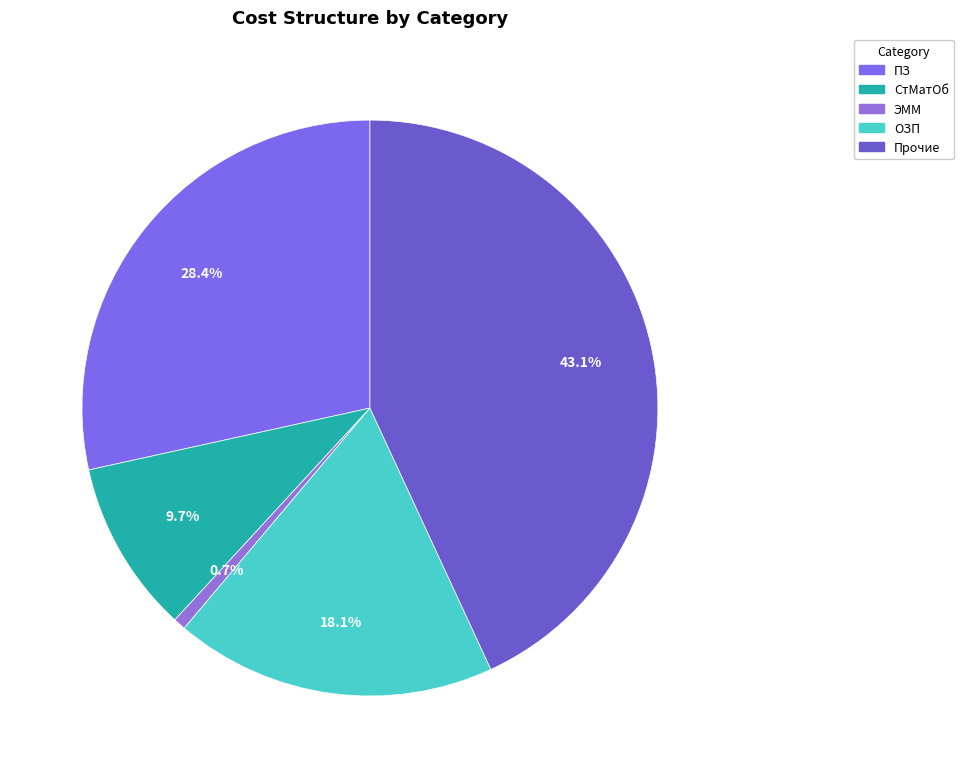

True or false: ОЗП accounts for 10% of the total.

False